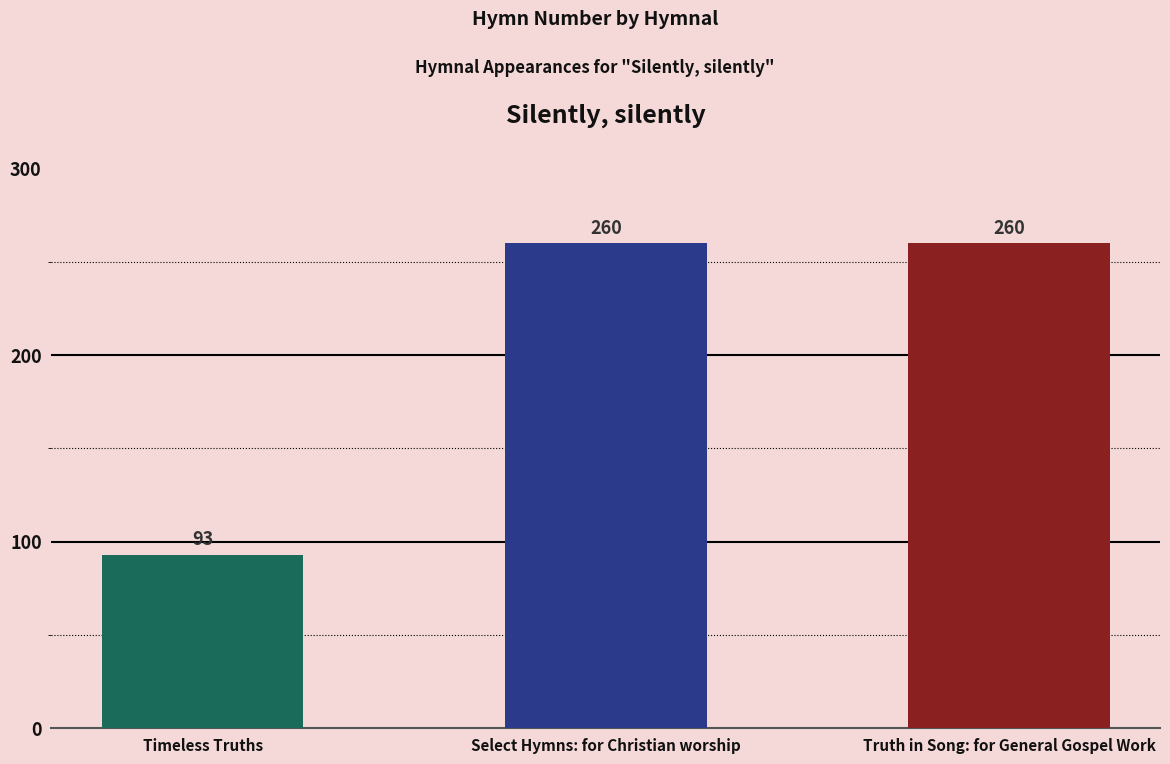

What is the label of the 3rd bar from the right?

Timeless Truths